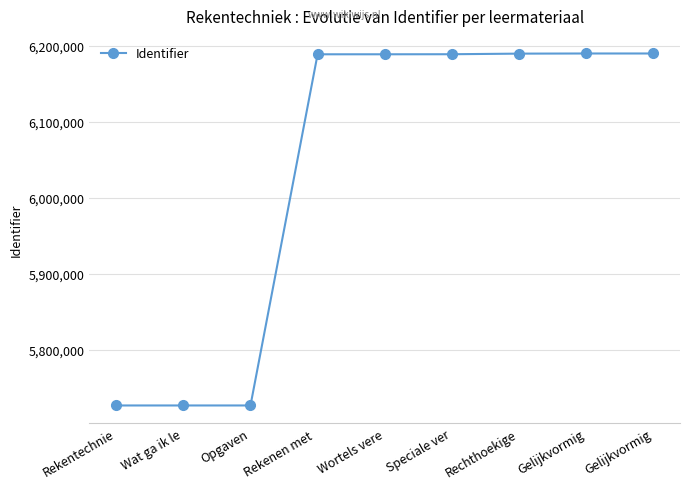

Reading left to right, extract all data points from this chart.

5726876	5726877	5726879	6189129	6189143	6189207	6190001	6190183	6190189